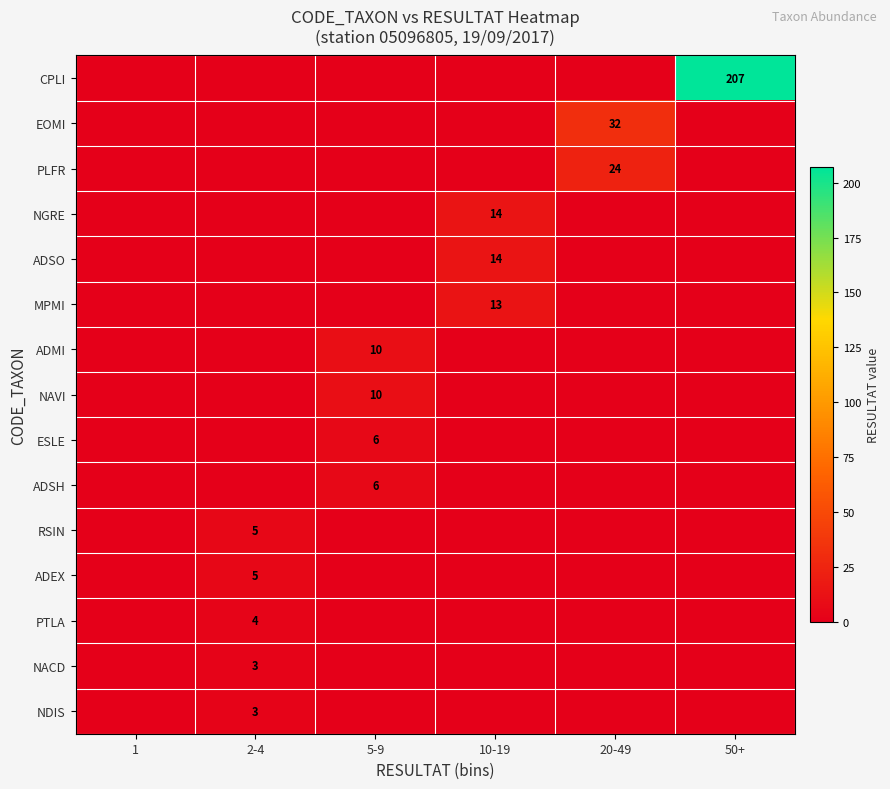

True or false: PLFR has a value of 24 at 20-49.

True